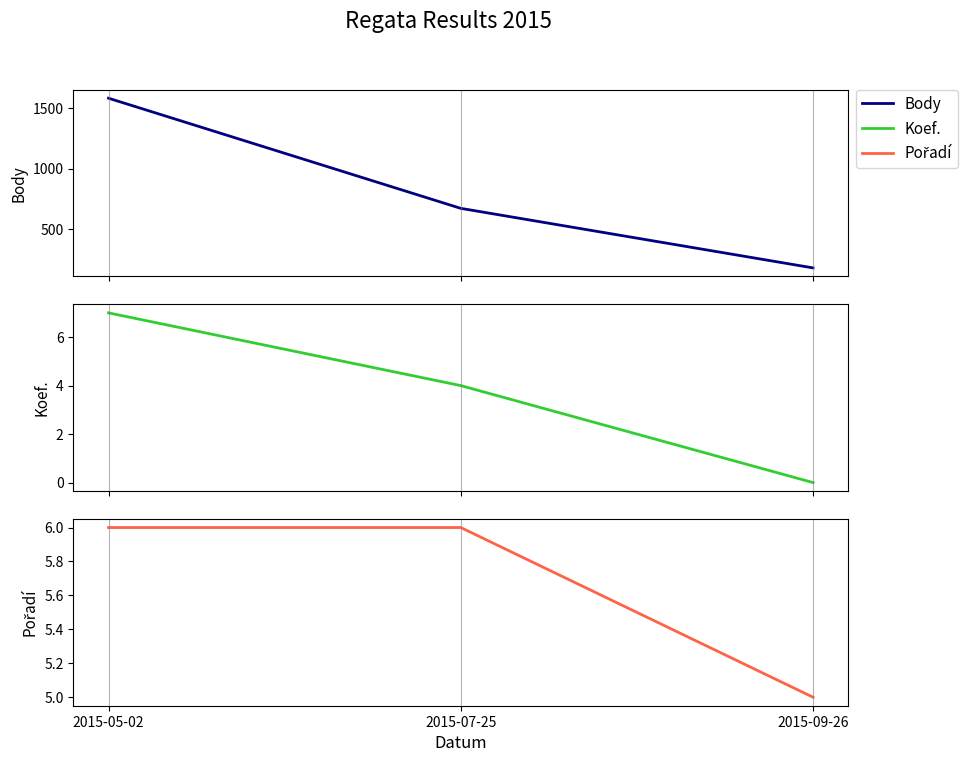

Where does the Koef. series first go above 4?

2015-05-02